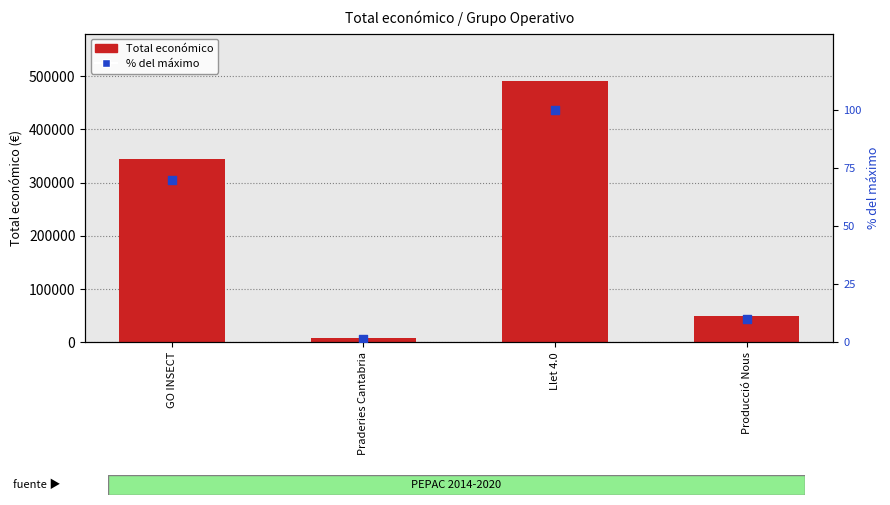

Which series reaches the minimum Y coordinate?

% del máximo